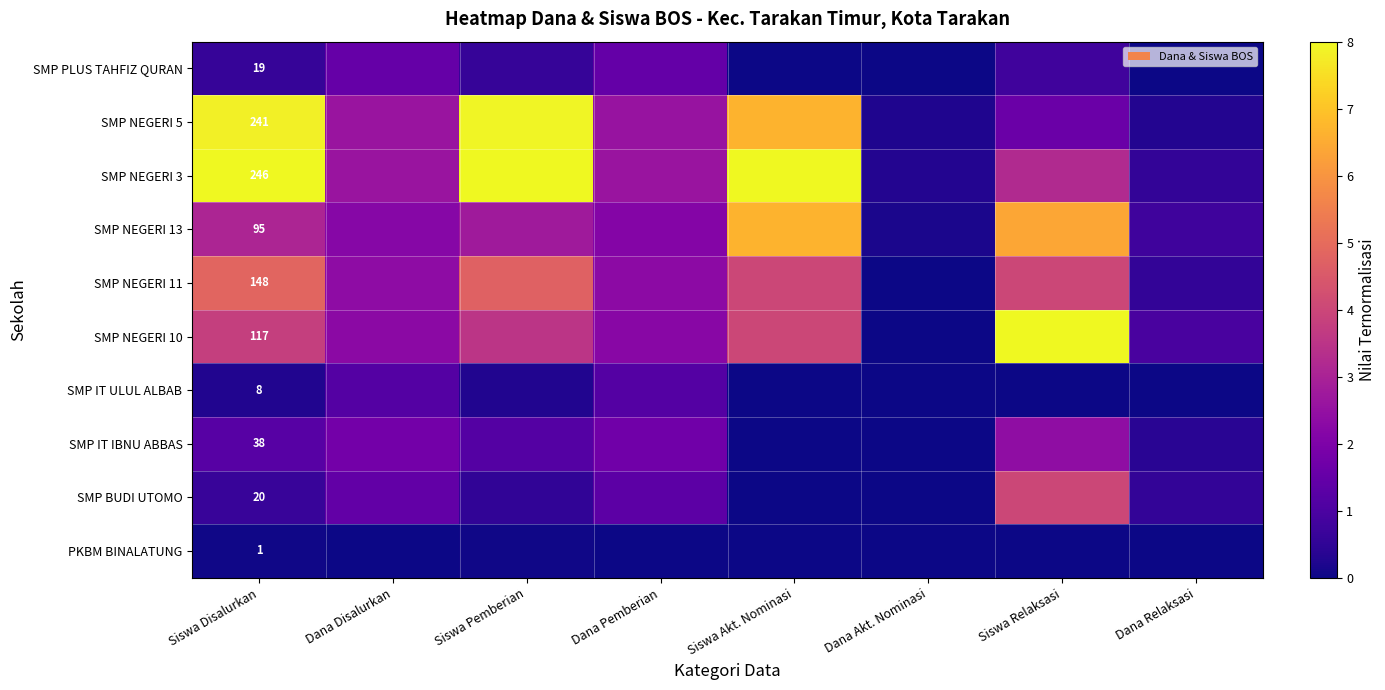

Is the value of SMP NEGERI 10 at Siswa Disalurkan greater than the value of SMP NEGERI 11 at Siswa Disalurkan?

No